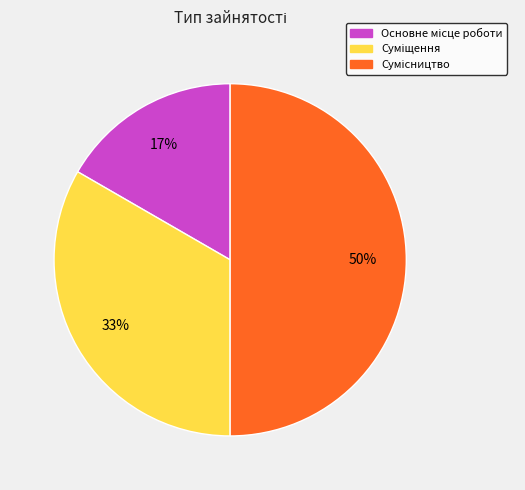

To the nearest percent, what is the difference between the largest and smallest slice percentages?

33%